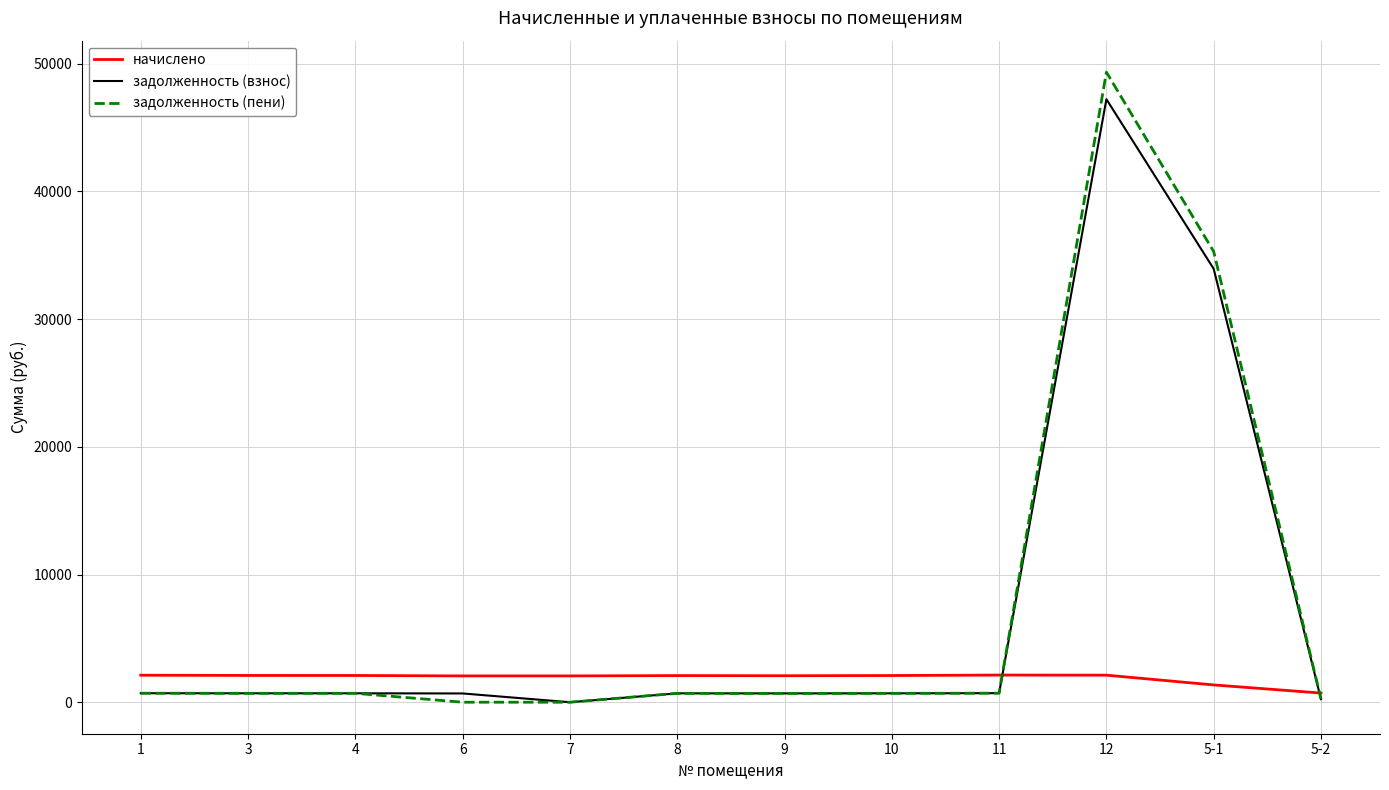

What is the highest value of the задолженность (пени) series?

49343.4